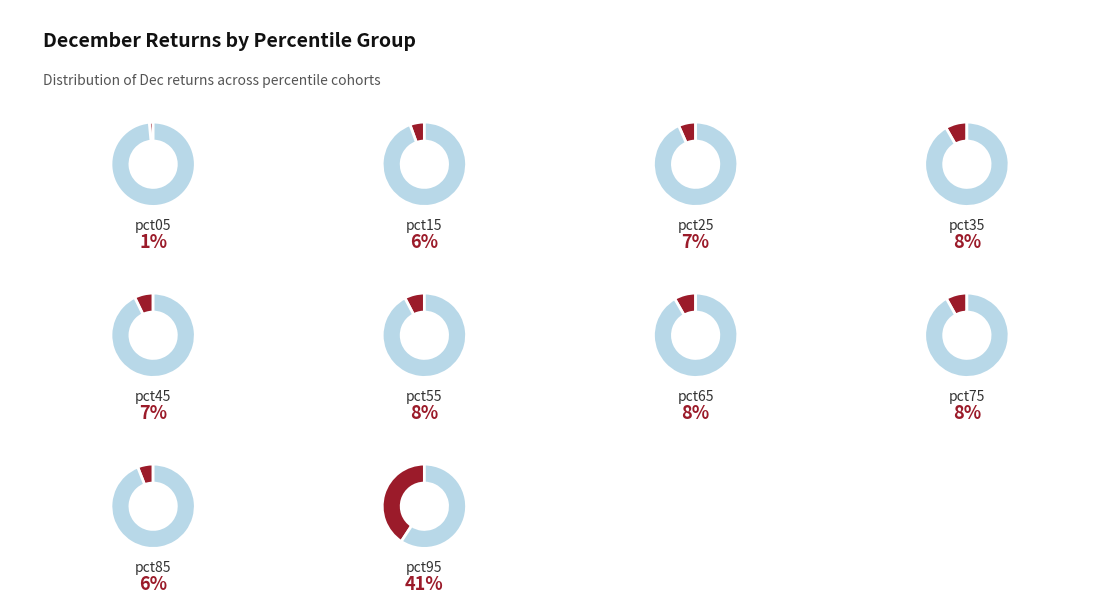

To the nearest percent, what is the average slice percentage?

10%